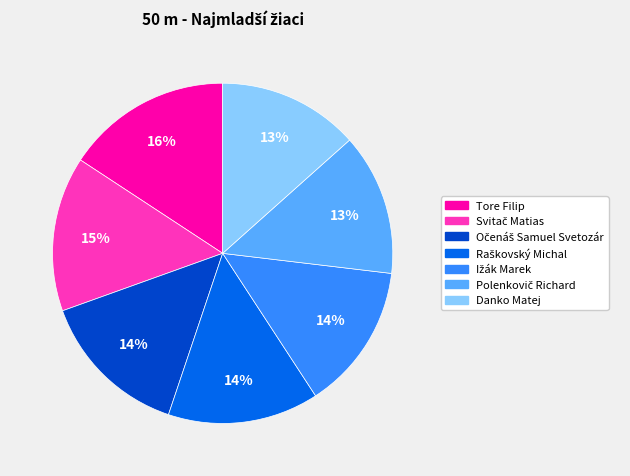

Which slice is the largest?

Tore Filip